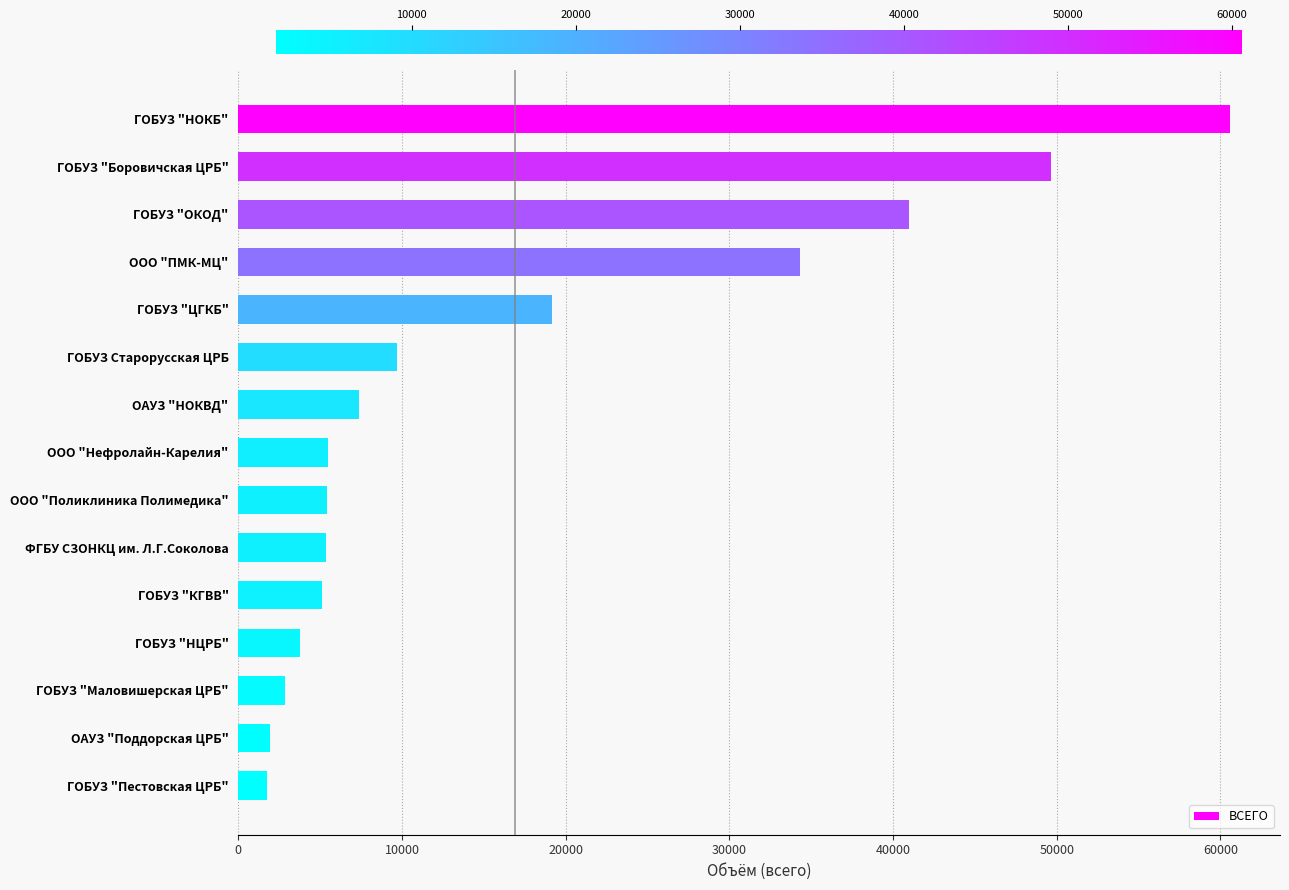

What is the label of the 8th bar from the top?

ООО "Нефролайн-Карелия"